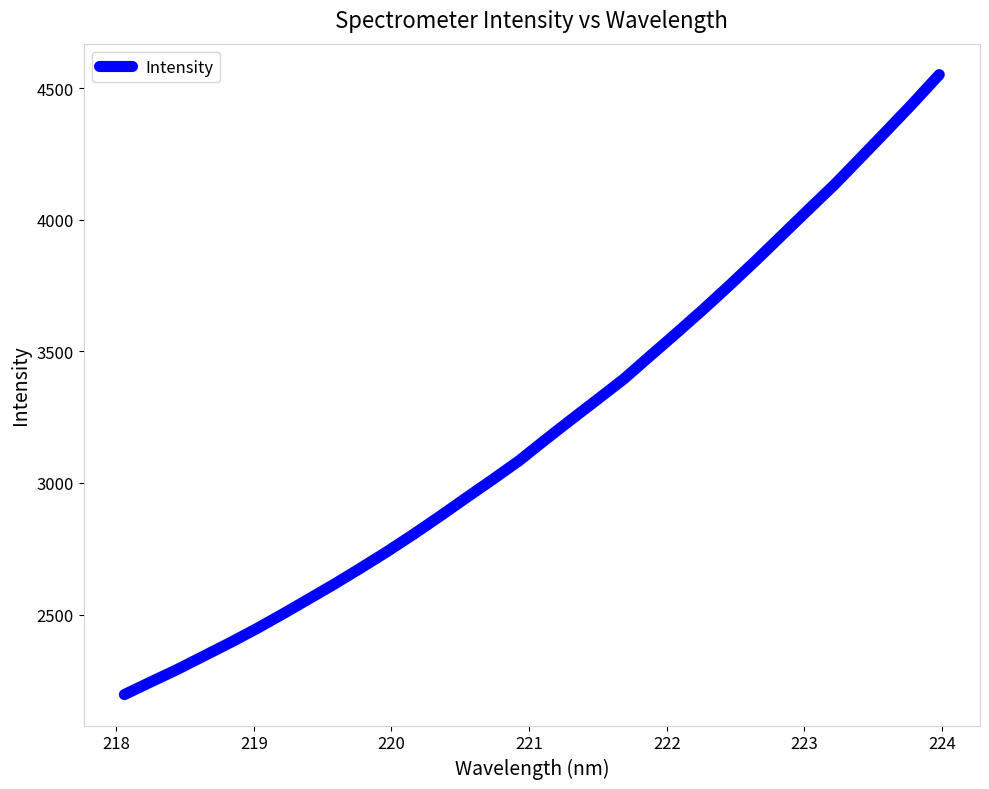

What is the maximum value shown in the chart?

4550.8